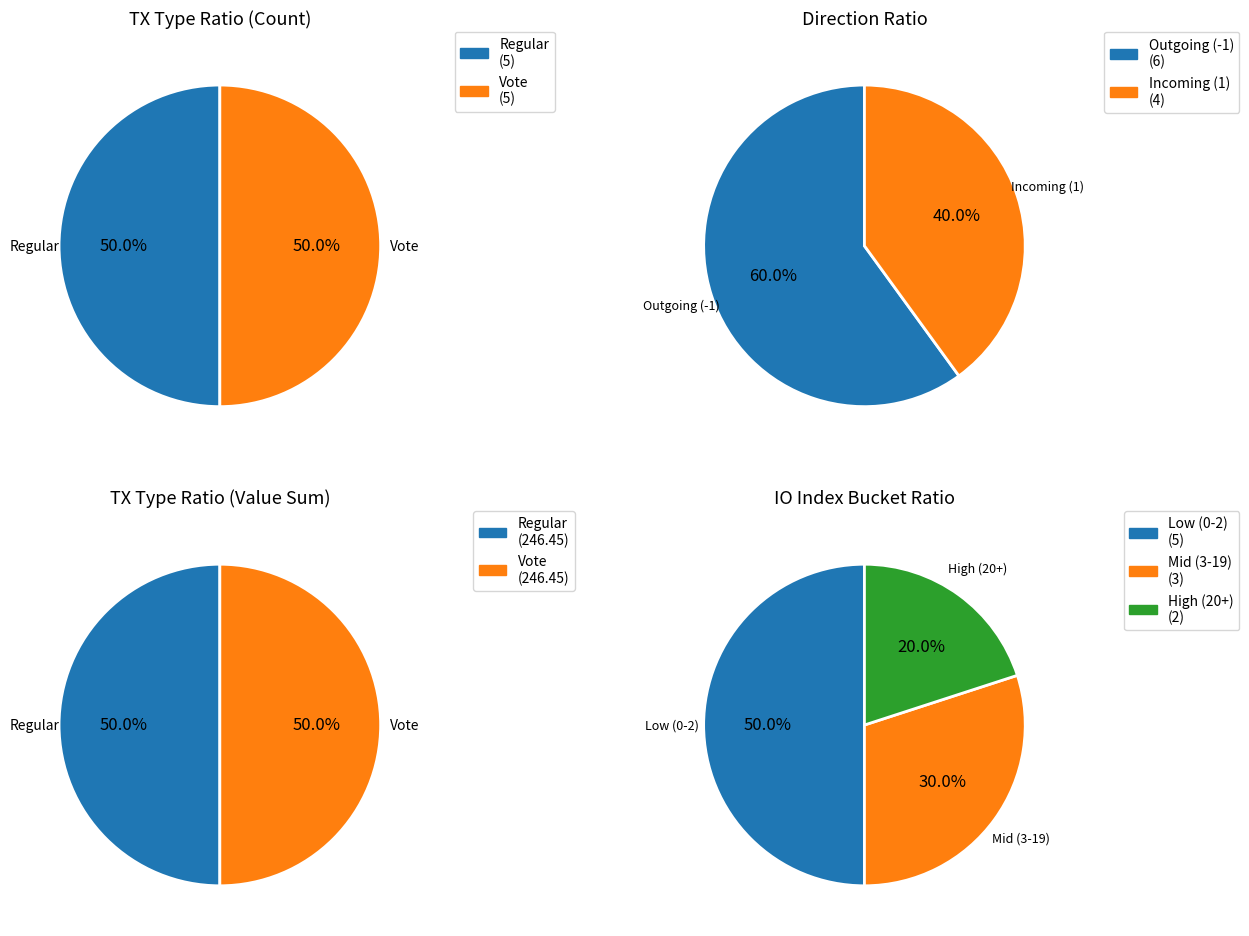

The Regular slice represents 1% of the pie. True or false?

False